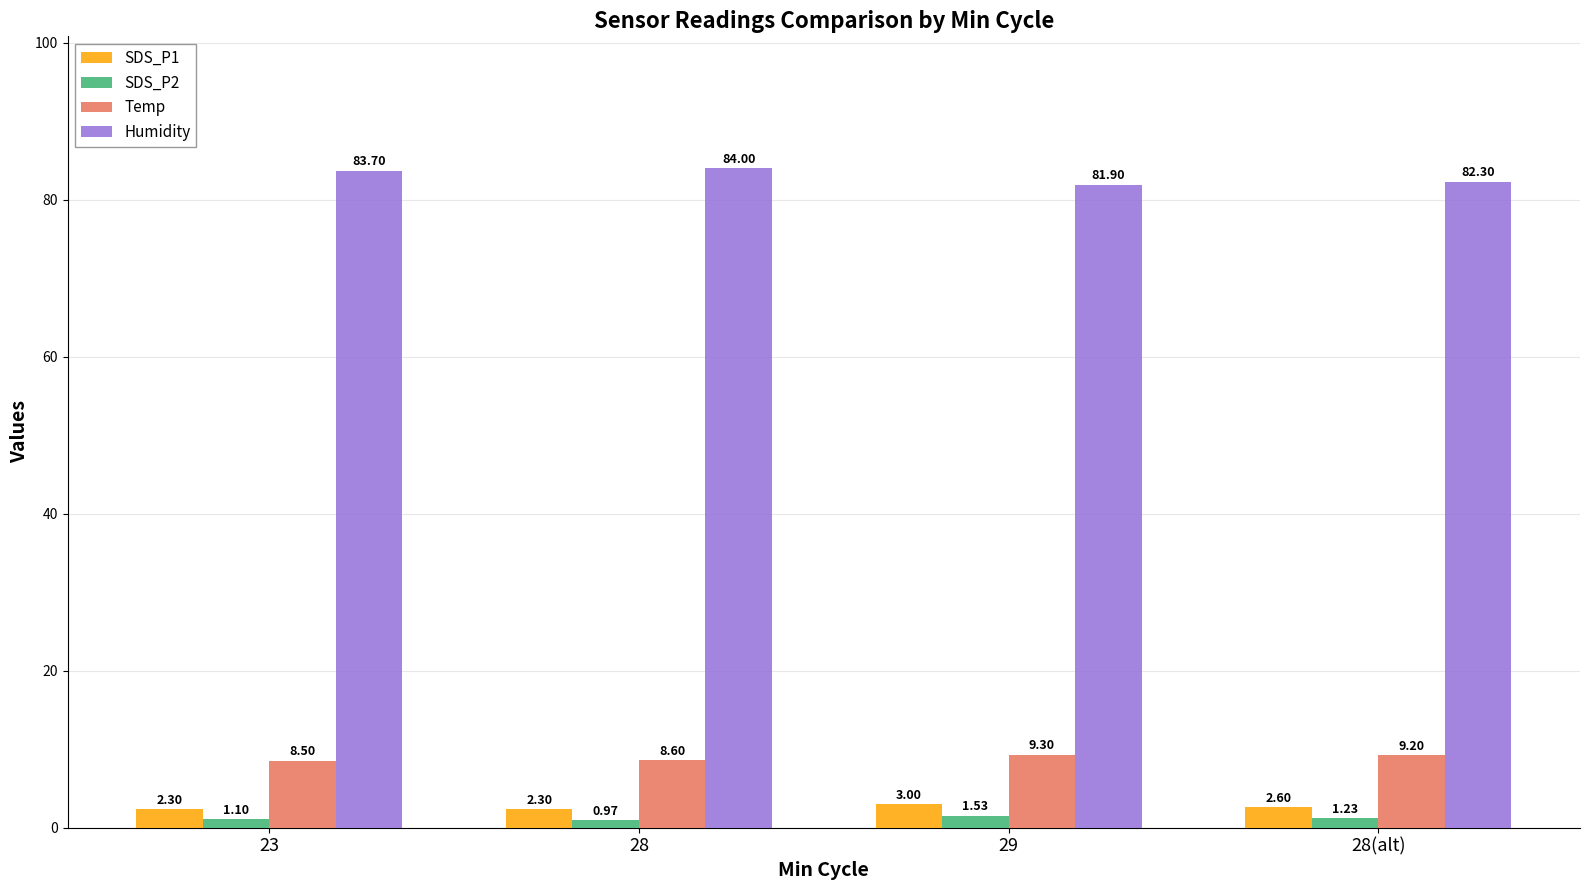

Is it true that Humidity equals 82.3 at 28(alt)?

True